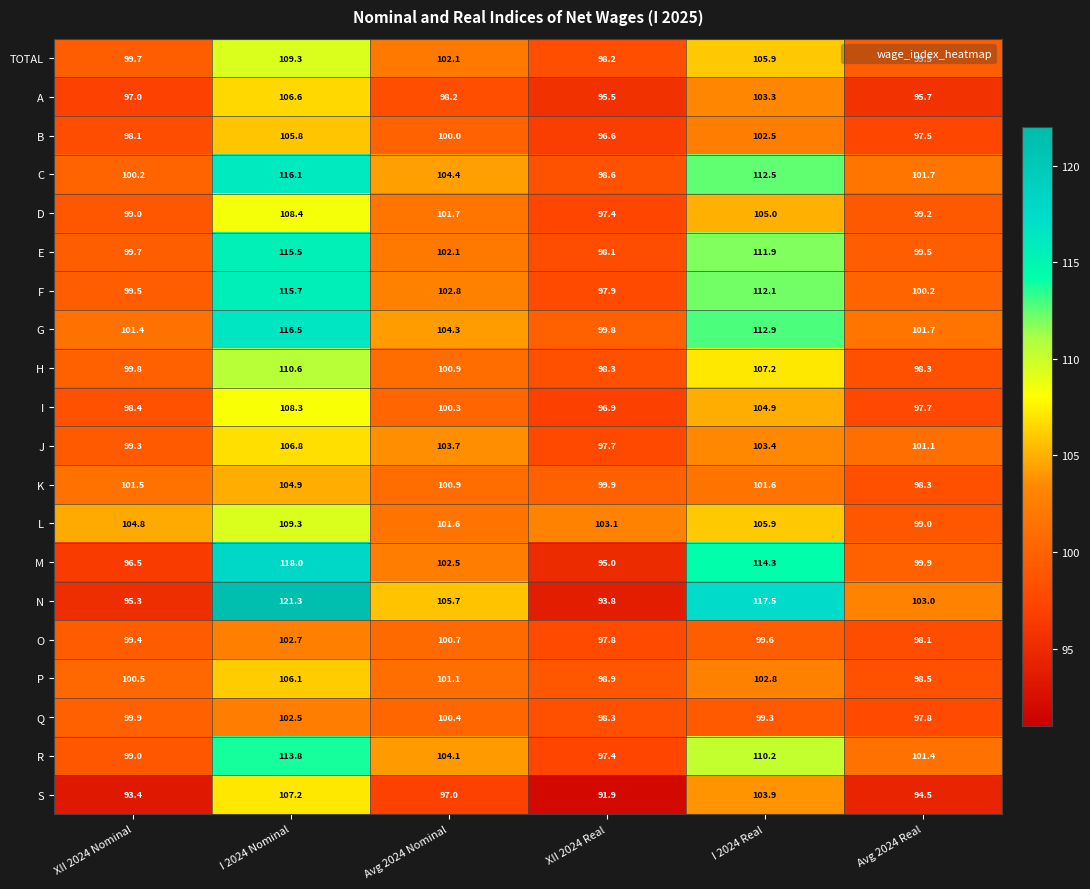

What is the approximate value of G at XII 2024 Real?

99.8